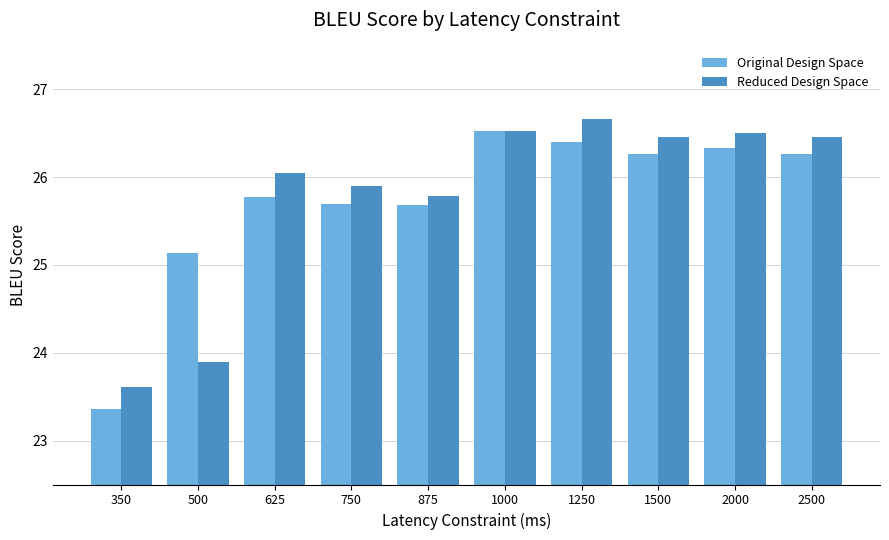

At which label is Original Design Space closest to 24?

350